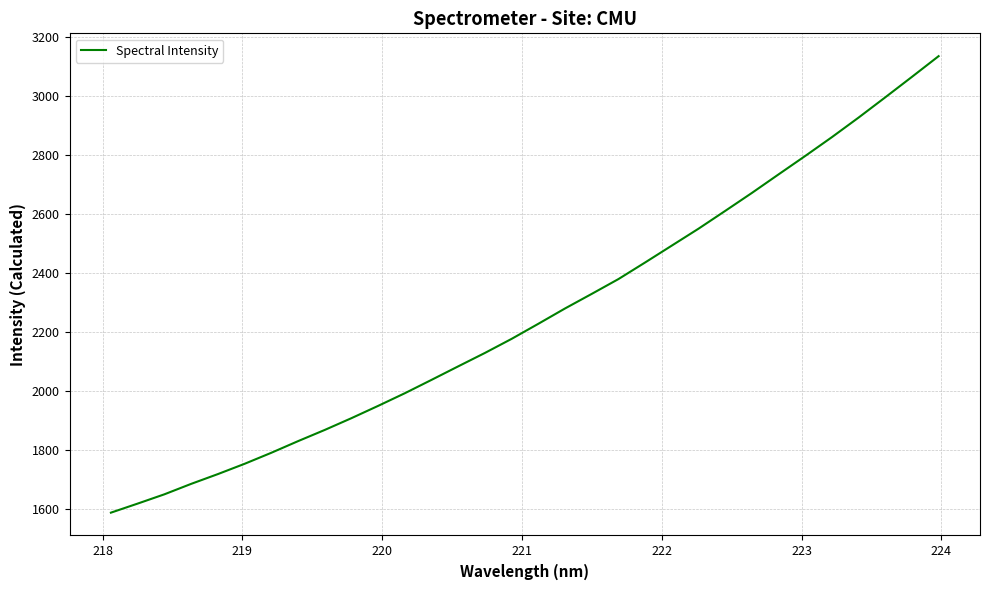

What is the maximum value shown in the chart?

3136.5